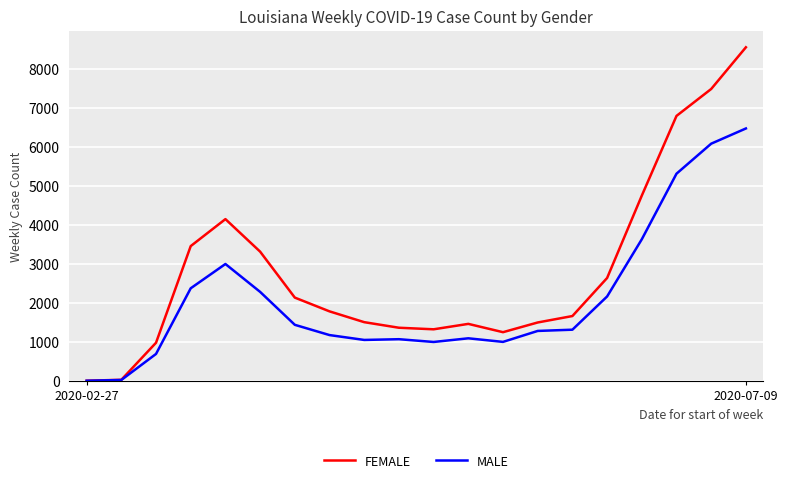

Rank the series by their average value, from highest to lowest.

FEMALE, MALE